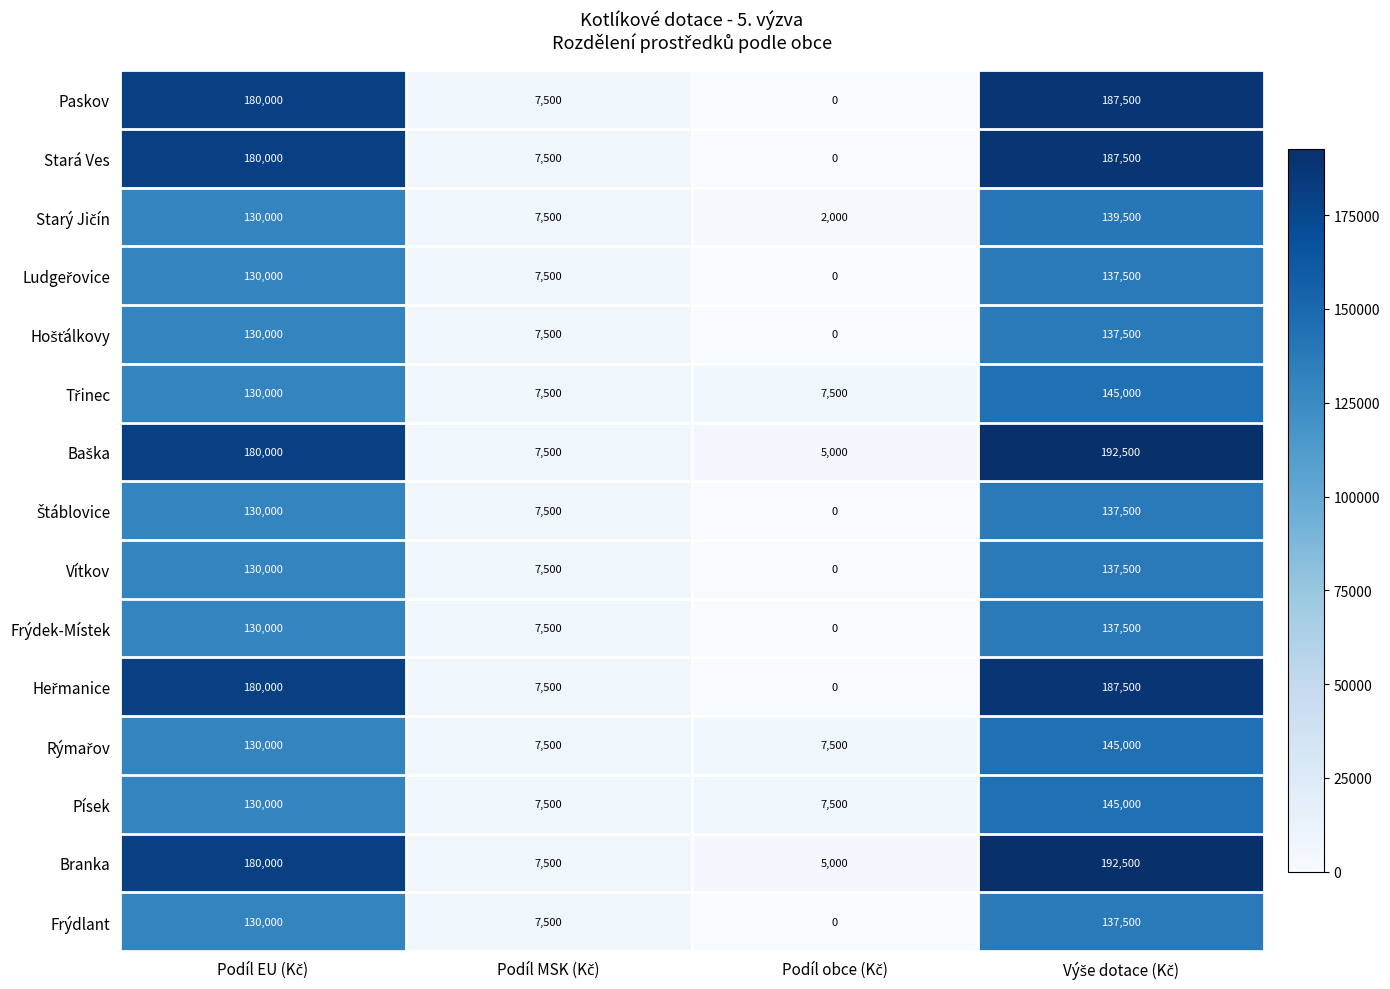

What is the sum of all Frýdek-Místek values?

275000